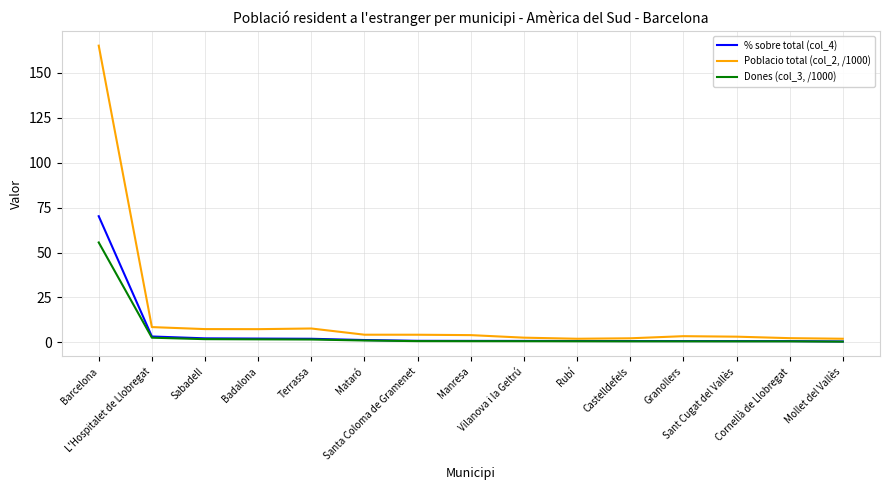

At which category is the sum across all series the highest?

Barcelona